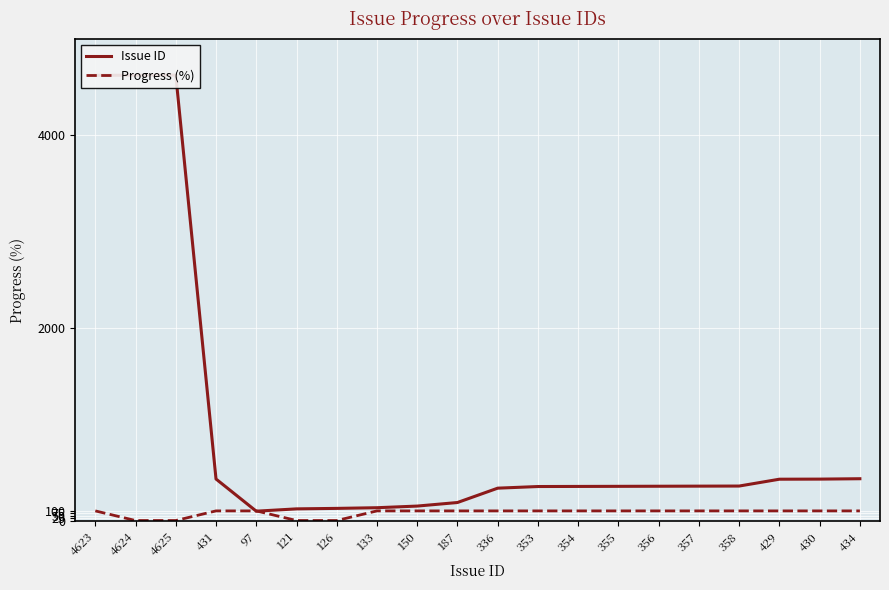

Reading left to right, transcribe all the data shown in this chart.

Issue ID: 4623=4623	4624=4624	4625=4625	431=431	97=97	121=121	126=126	133=133	150=150	187=187	336=336	353=353	354=354	355=355	356=356	357=357	358=358	429=429	430=430	434=434
Progress (%): 4623=100	4624=0	4625=0	431=100	97=100	121=0	126=0	133=100	150=100	187=100	336=100	353=100	354=100	355=100	356=100	357=100	358=100	429=100	430=100	434=100